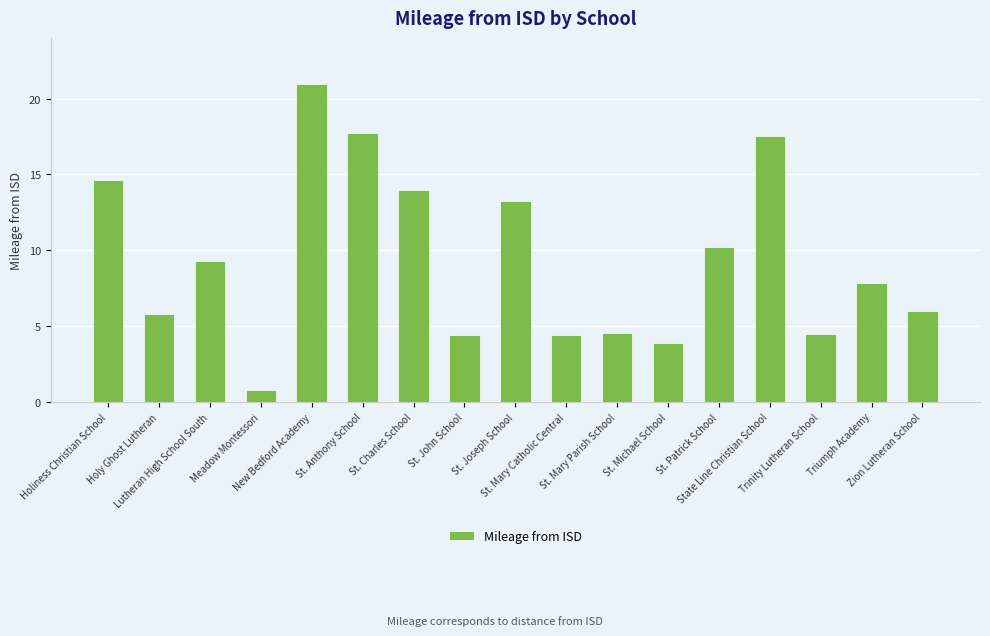

Are the bars horizontal?

No